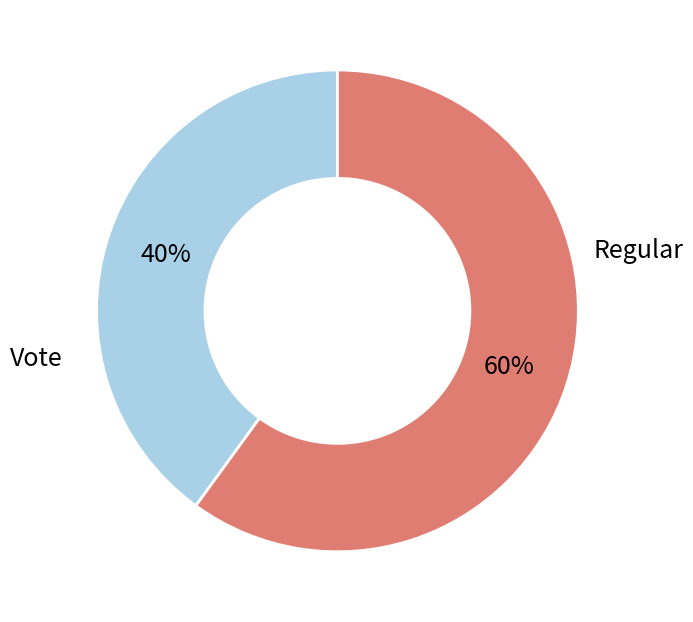

Is there a majority slice in this chart?

Yes